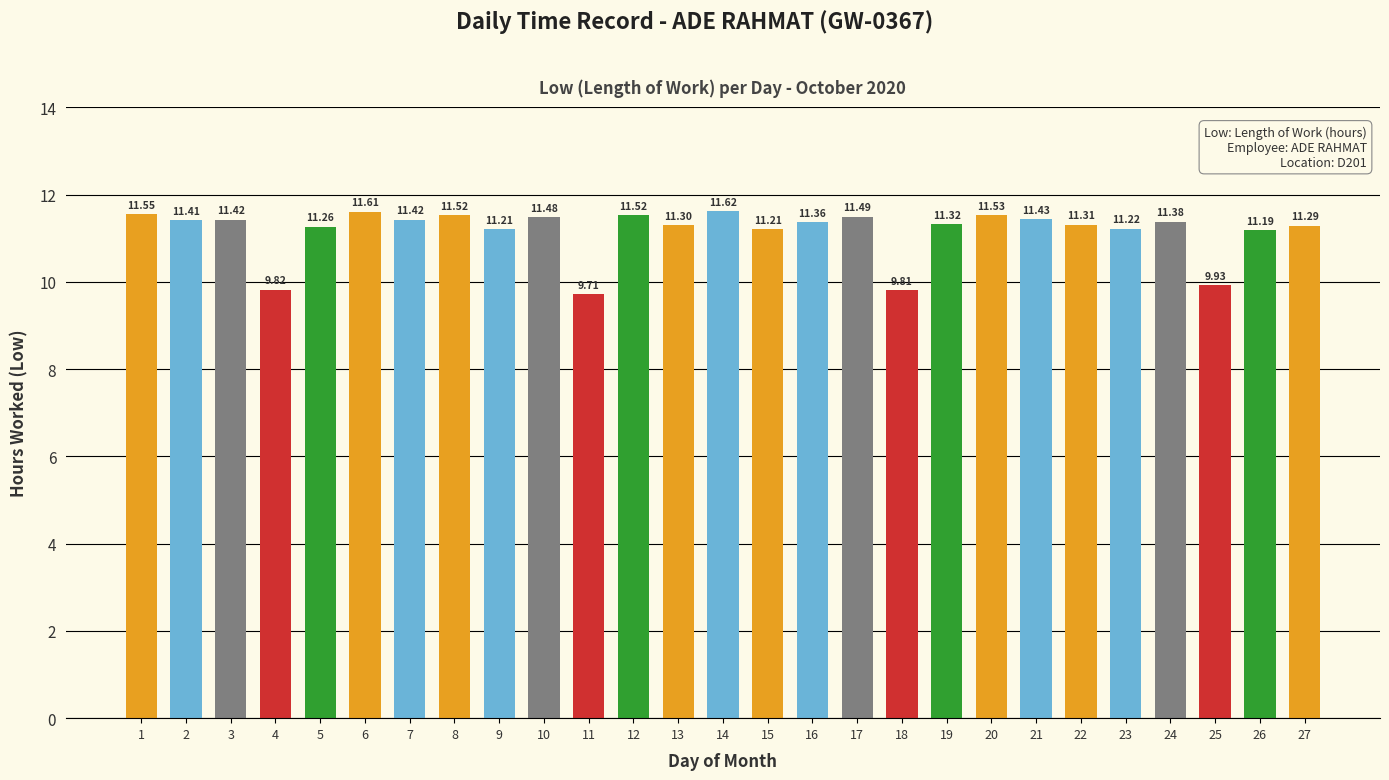

At which label does the data first exceed 11?

1